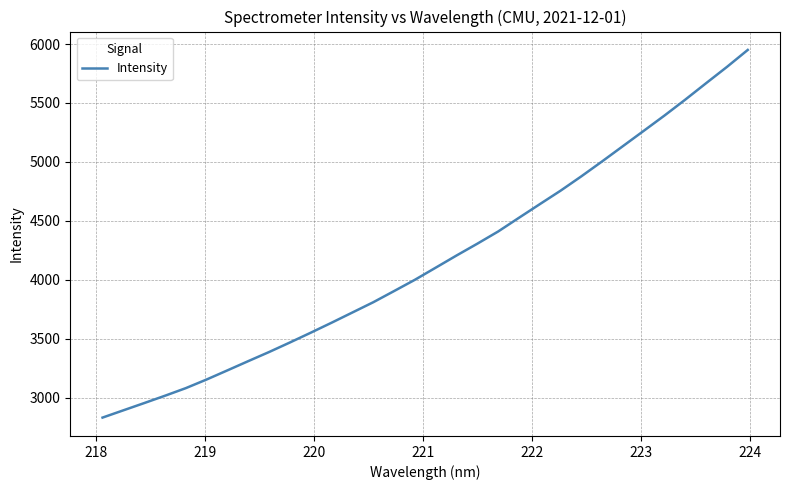

What is the smallest value displayed?

2832.8